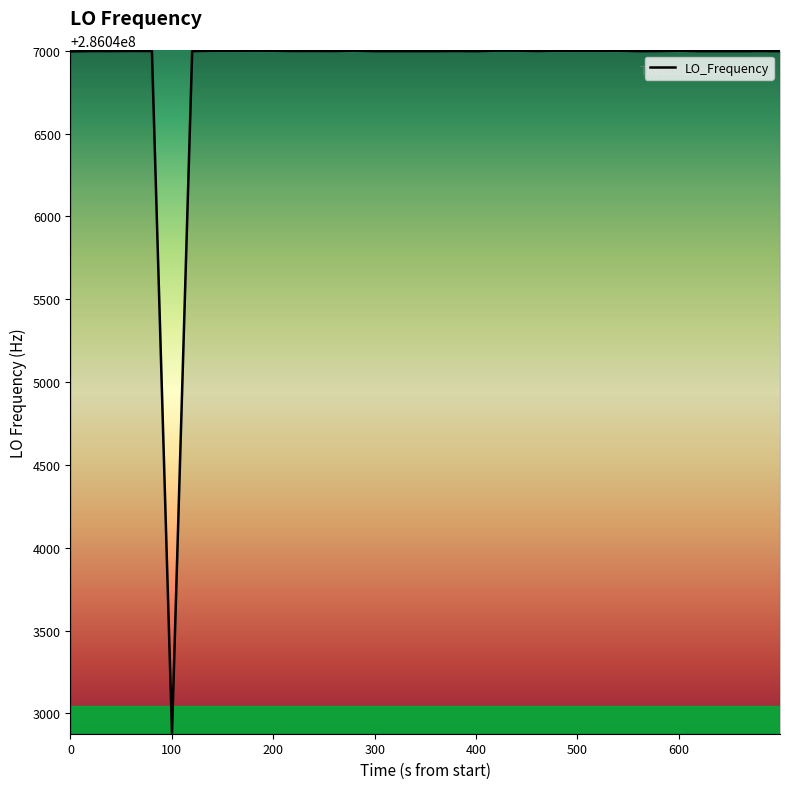

What is the greatest value displayed?

286047001.2